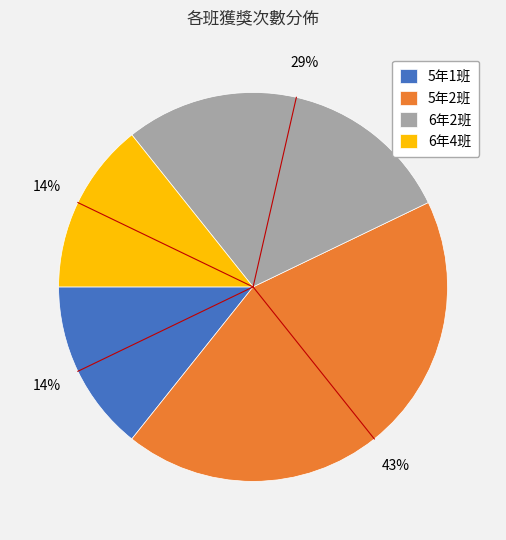

The 6年2班 slice represents 29% of the pie. True or false?

True